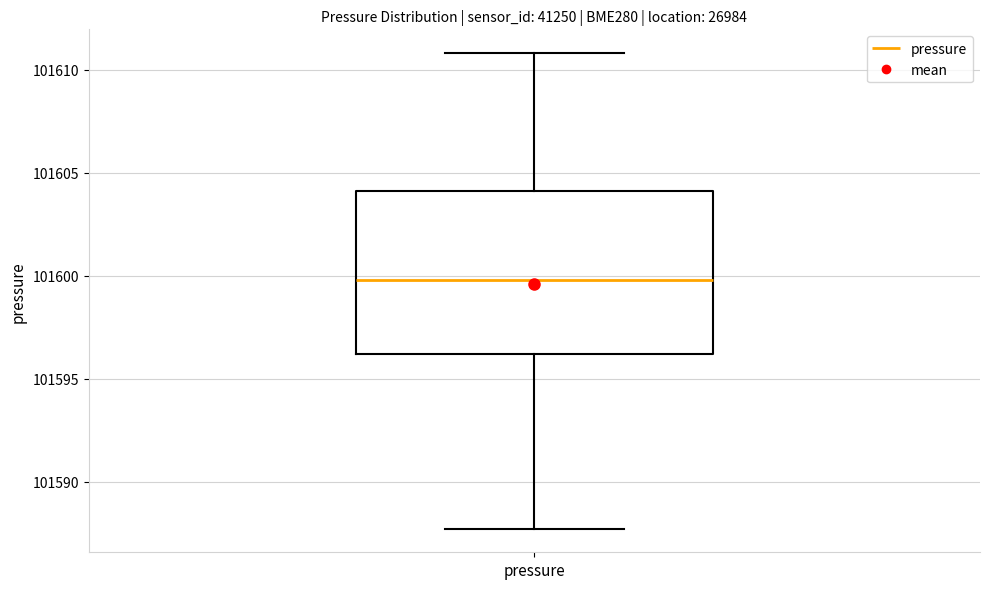

Read this box plot against the y-axis: the position of the median line, the range covered by the box, and the ends of both whiskers. The values are not printed on the chart, so give them approximately, as read against the axis.

median 101600.0, box 101596.0 to 101604.0, whiskers 101587.5 to 101611.0